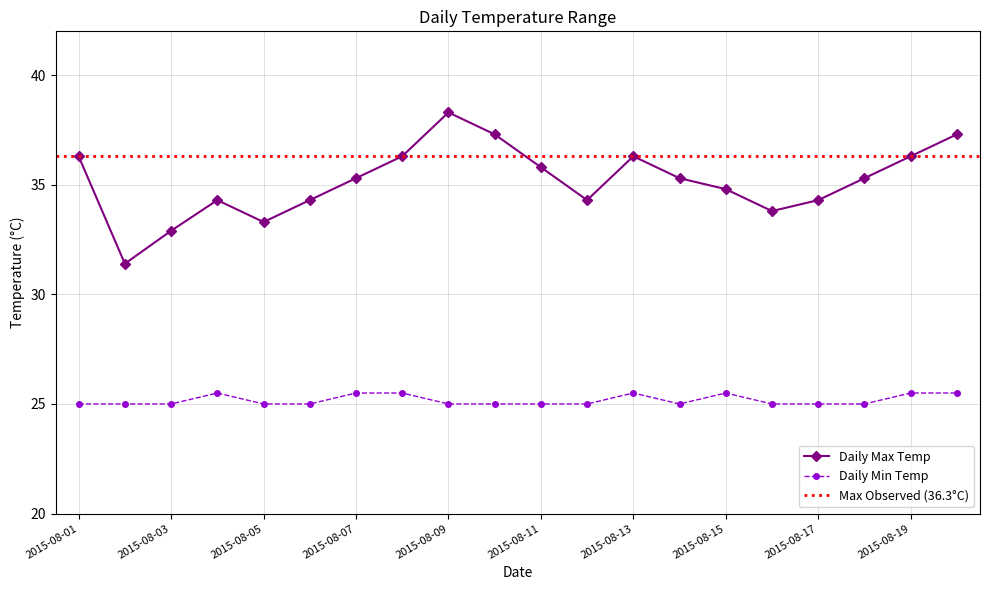

What is the difference between the second highest and second lowest values in the Daily Max Temp series?

4.4